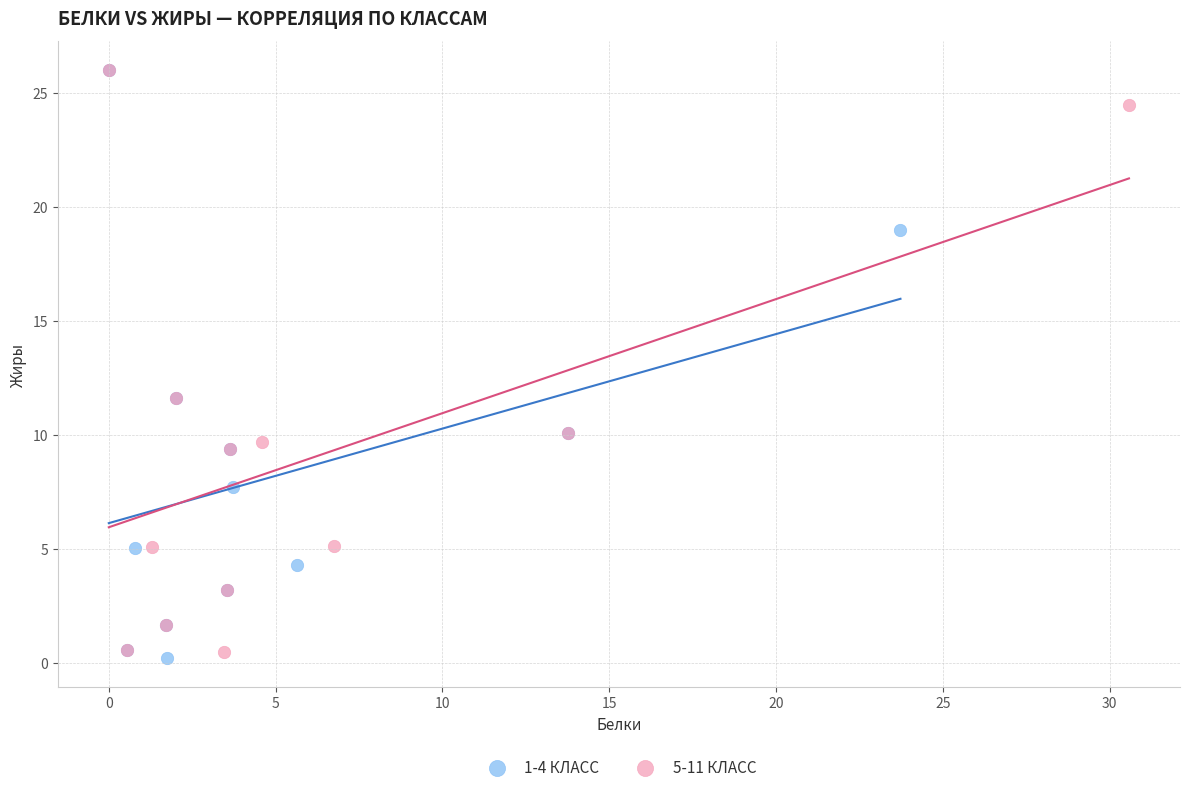

Which series has the widest spread of Y values?

1-4 КЛАСС